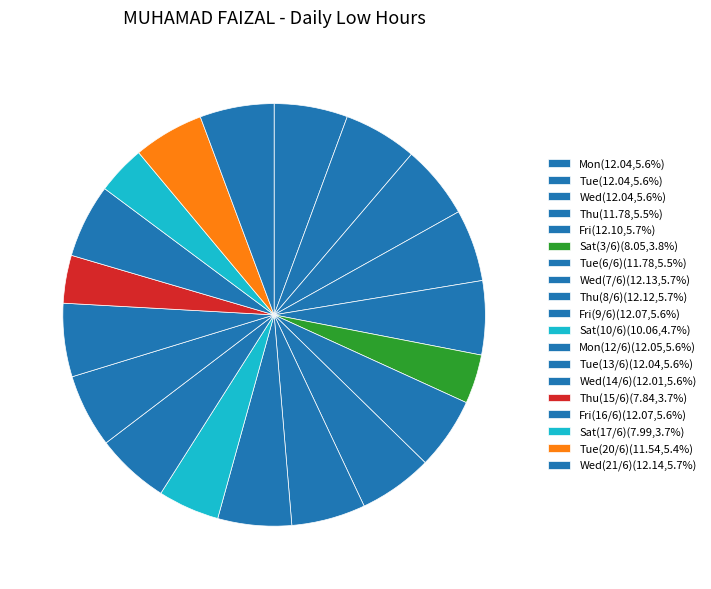

Which category has the smallest portion of the pie?

Thu(15/6)